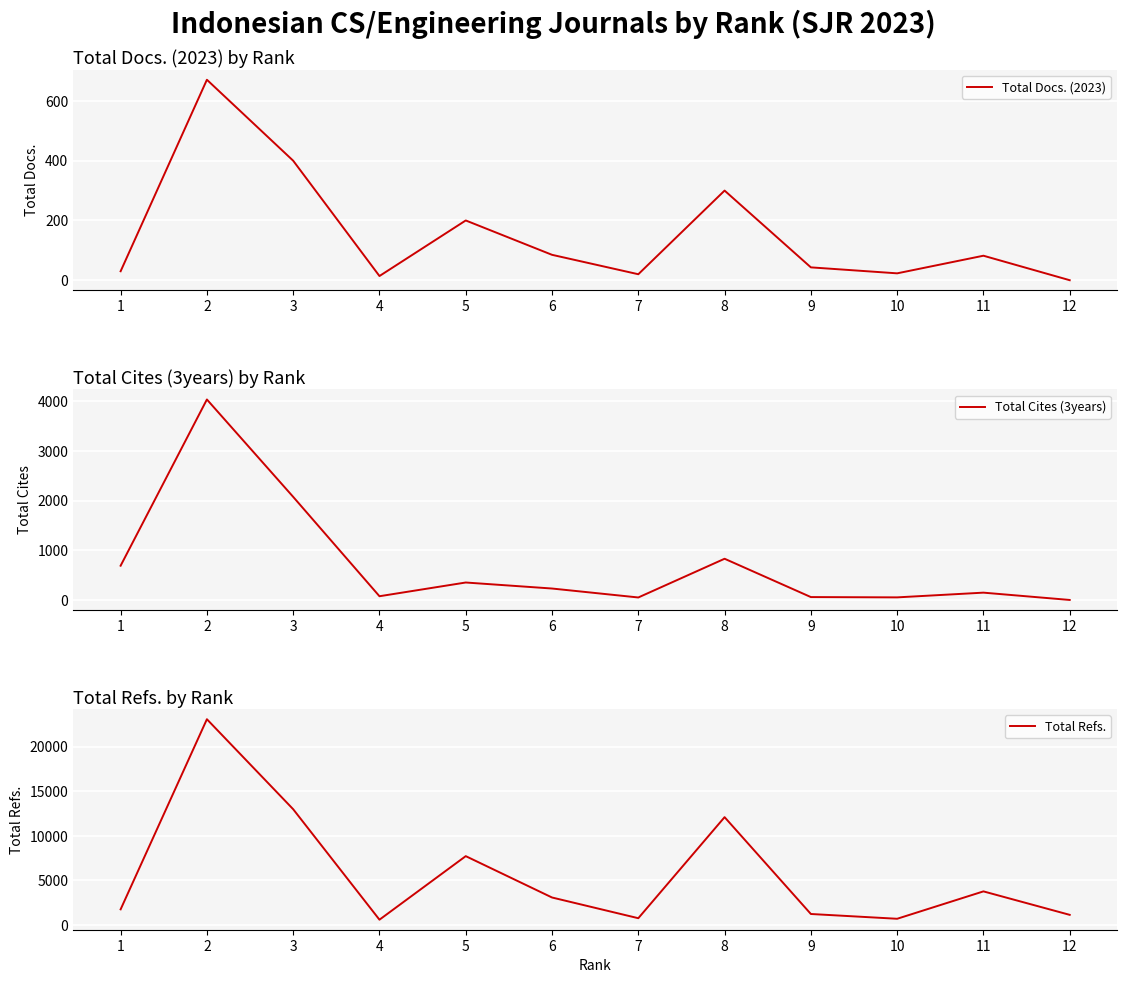

At which label does Total Docs. (2023) first exceed 82?

2